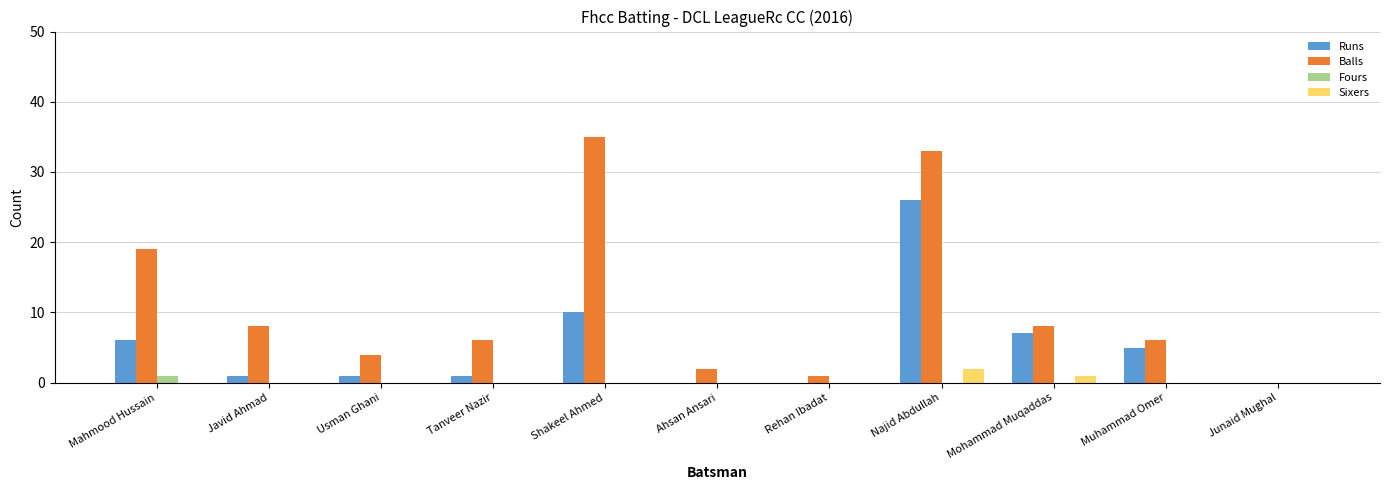

Reading left to right, transcribe all the data shown in this chart.

Runs: 6	1	1	1	10	0	0	26	7	5	0
Balls: 19	8	4	6	35	2	1	33	8	6	0
Fours: 1	0	0	0	0	0	0	0	0	0	0
Sixers: 0	0	0	0	0	0	0	2	1	0	0